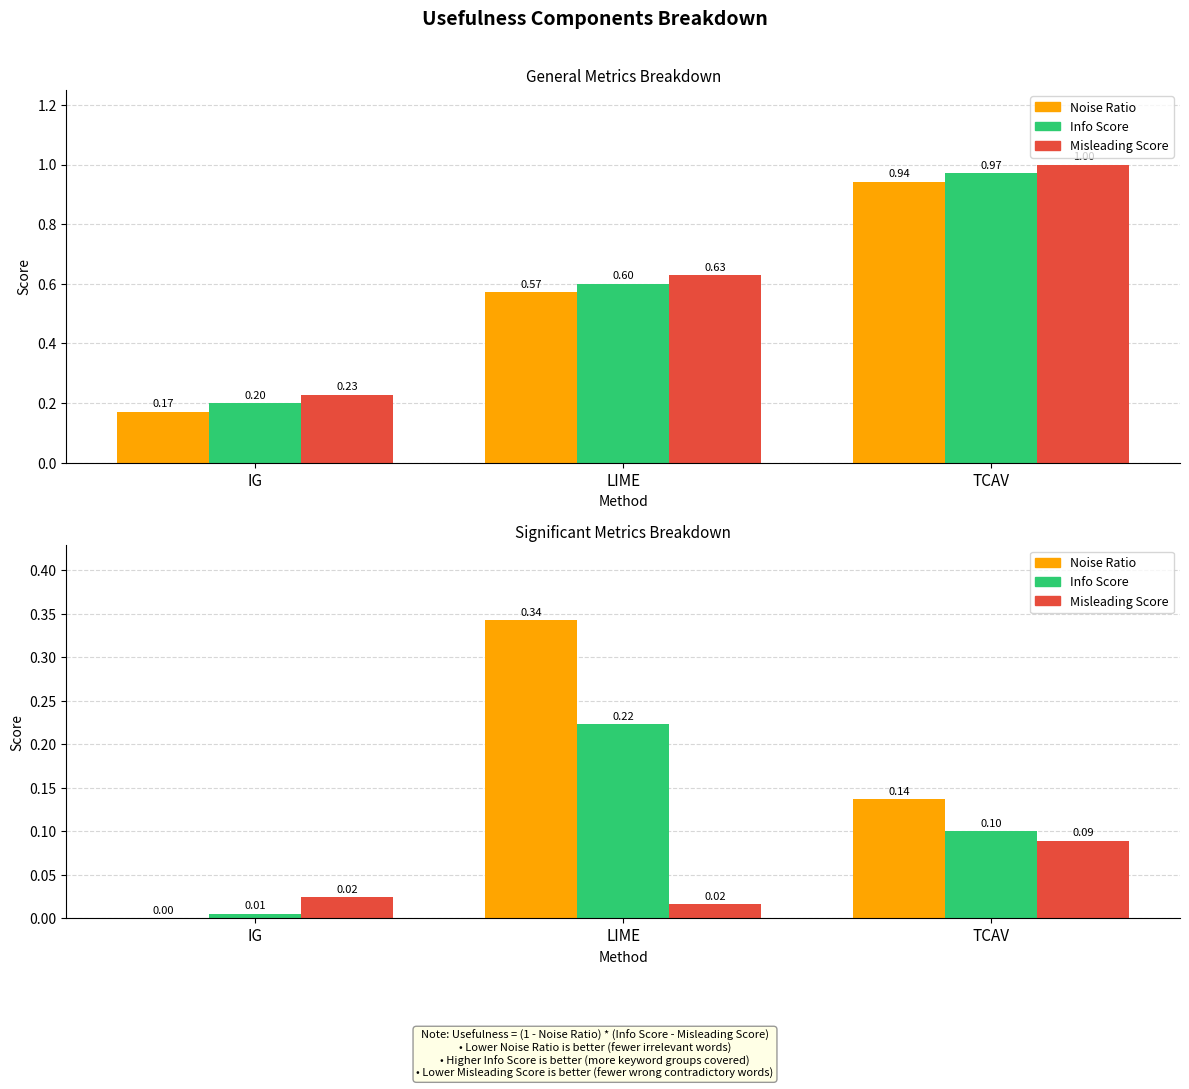

Which has a higher value, LIME or IG?

LIME